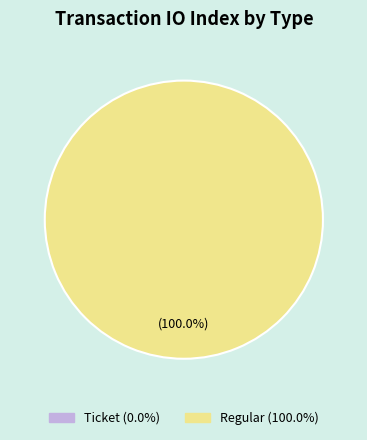

What is the majority slice?

Regular